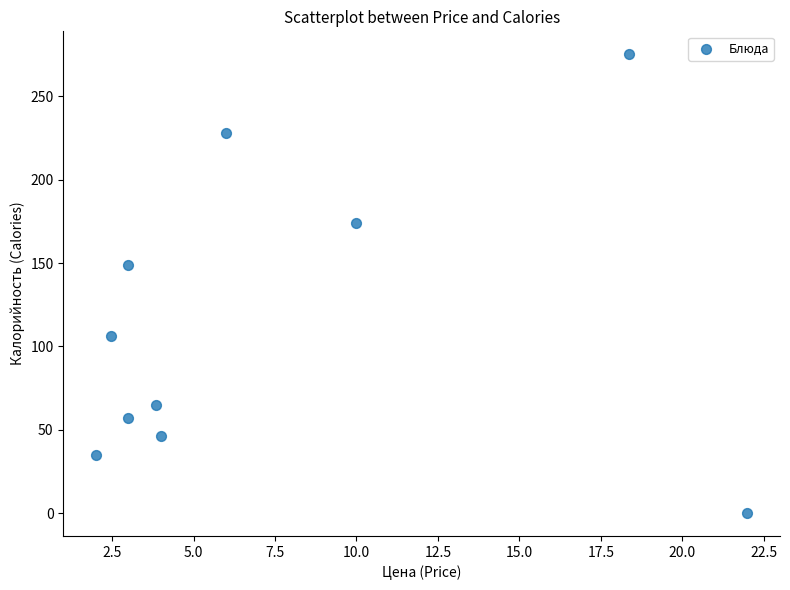

What is the average X value?

7.5